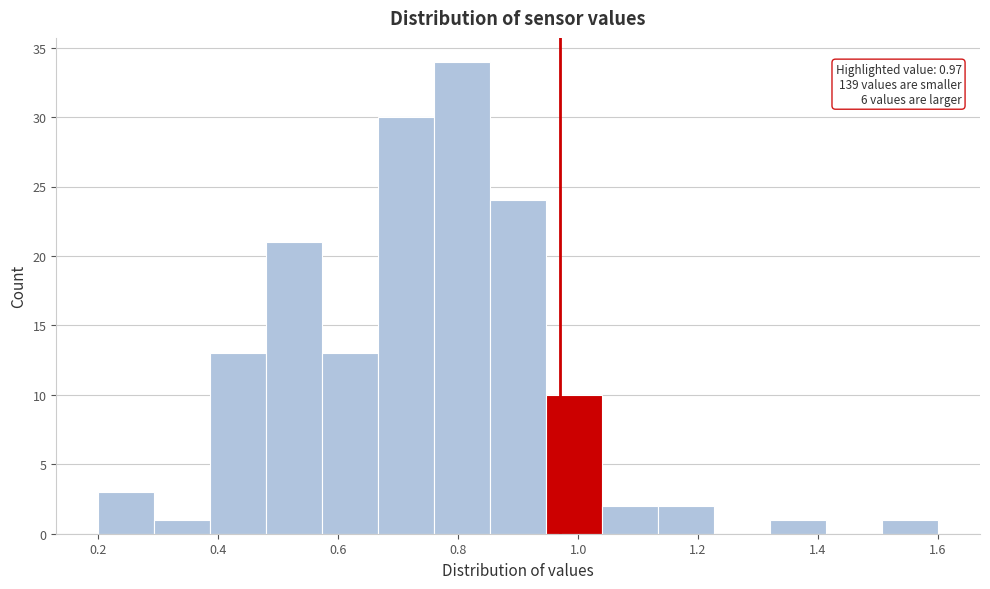

Which range on the x-axis has the tallest bar?

0.76 to 0.86